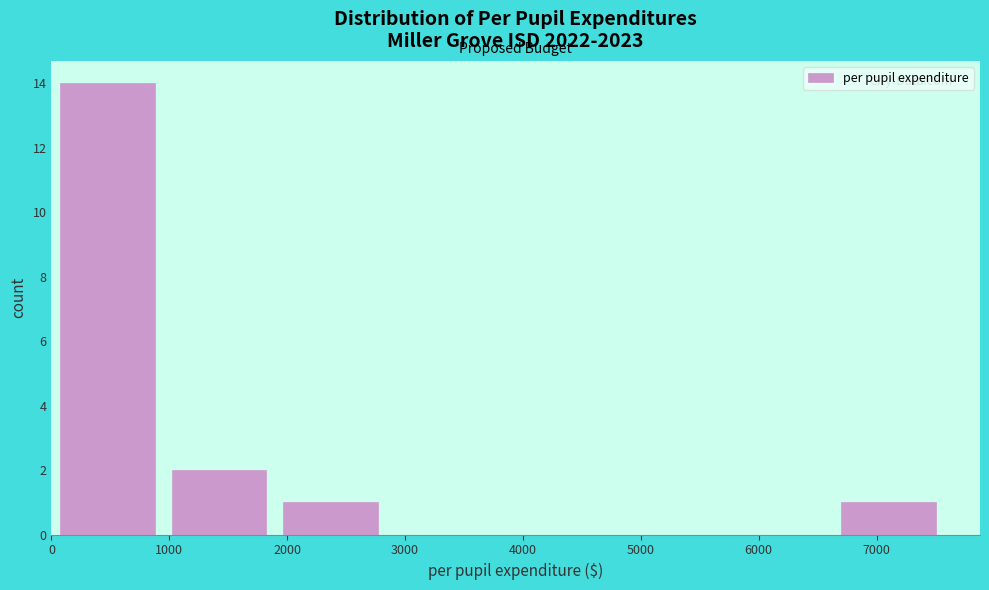

Reading left to right, transcribe this chart: for each bar, give the range it covers on the x-axis and its height. Neither the bar edges nor the heights are printed on the chart, so give them approximately, as read against the axes.

0 to 900: 14
900 to 1900: 2
1900 to 2800: 1
2800 to 3800: 0
3800 to 4700: 0
4700 to 5700: 0
5700 to 6600: 0
6600 to 7600: 1